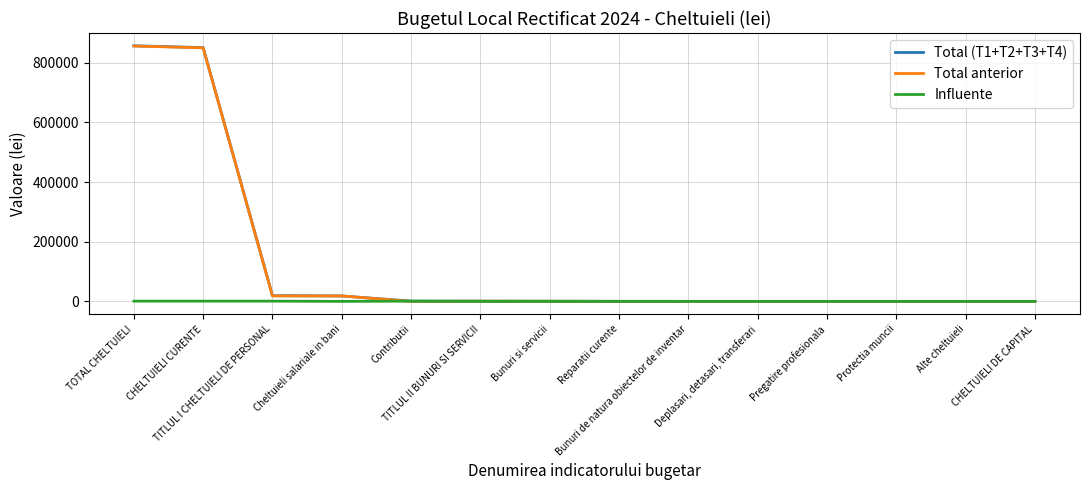

Which series has the widest spread of values?

Total (T1+T2+T3+T4)